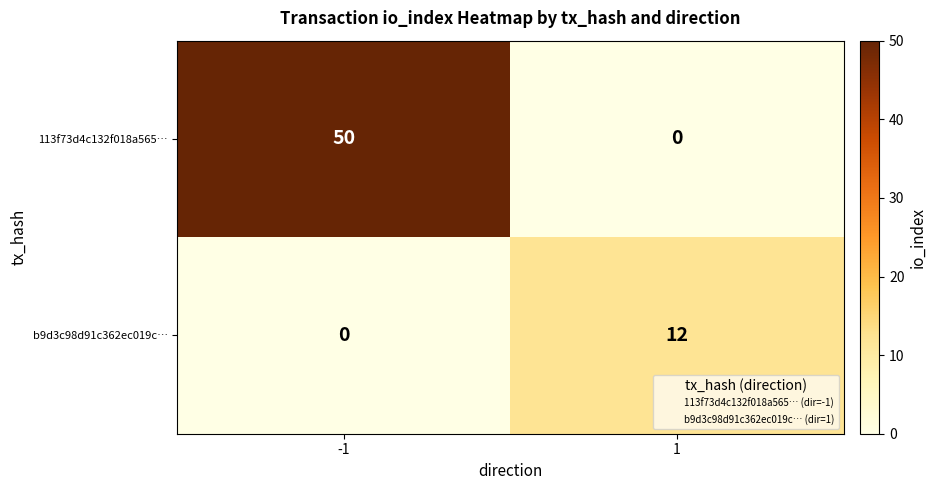

What is the average value of the b9d3c98d91c362ec019c… series?

6